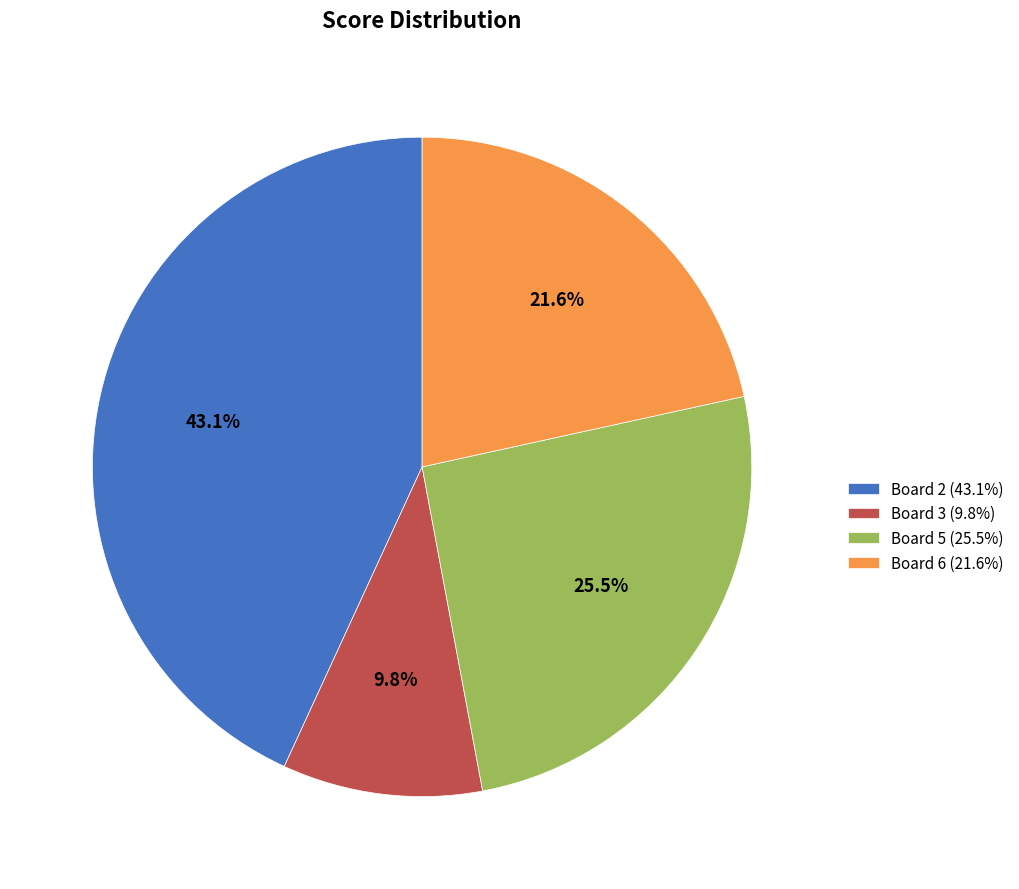

Combined, what portion of the pie is Board 5 (25.5%) and Board 3 (9.8%)?

35.3%